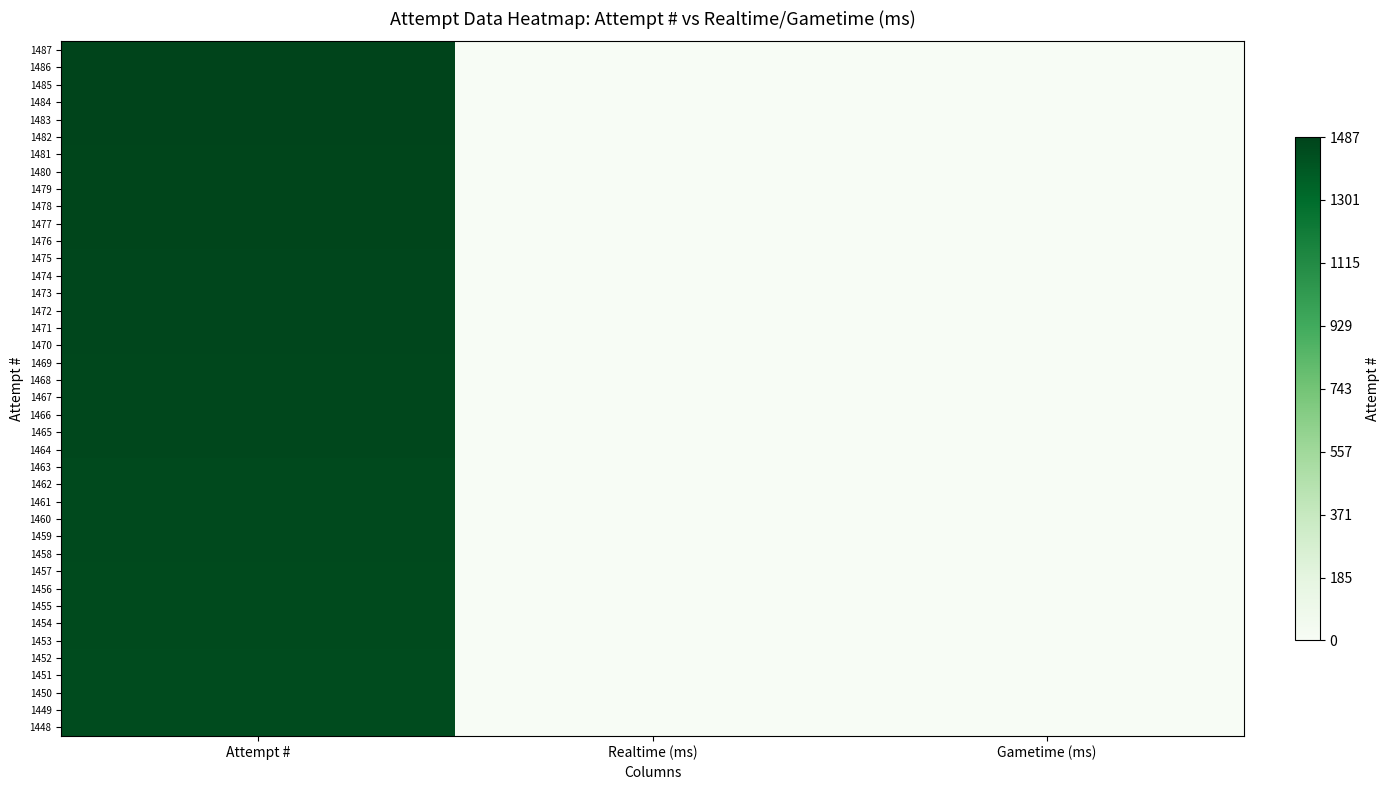

Which label corresponds to the largest value in the chart?

Attempt #